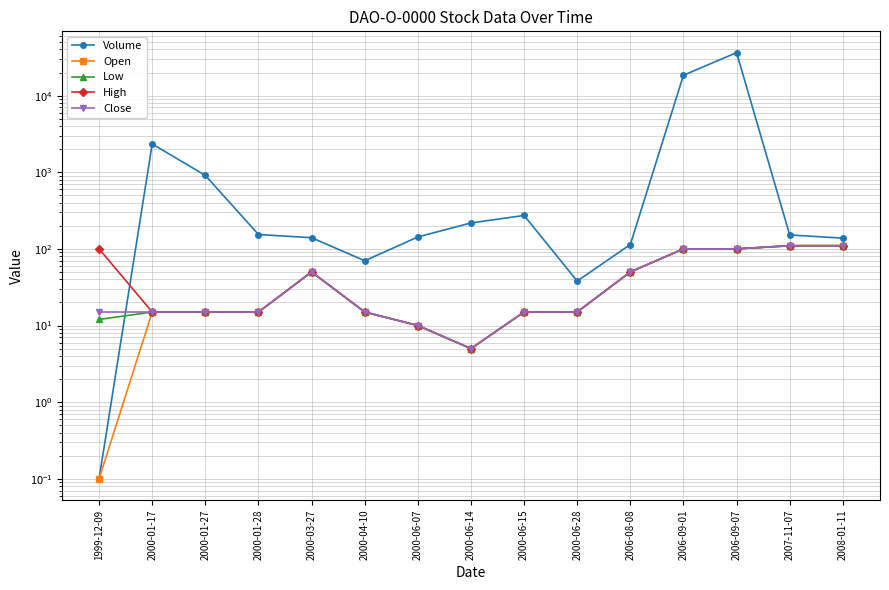

True or false: Close has more than 0 interior local peaks.

True